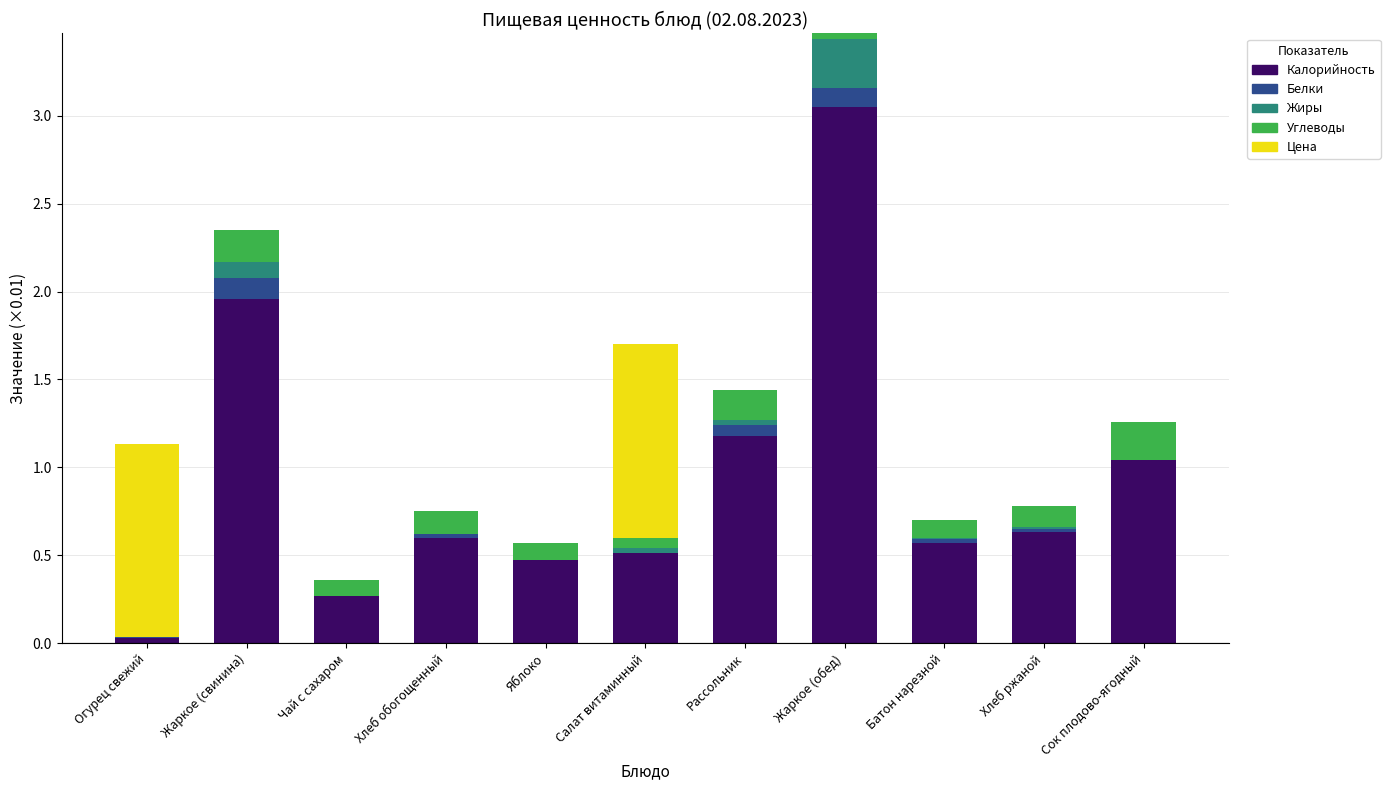

What is the total value across all series at Сок плодово-ягодный?

1.3